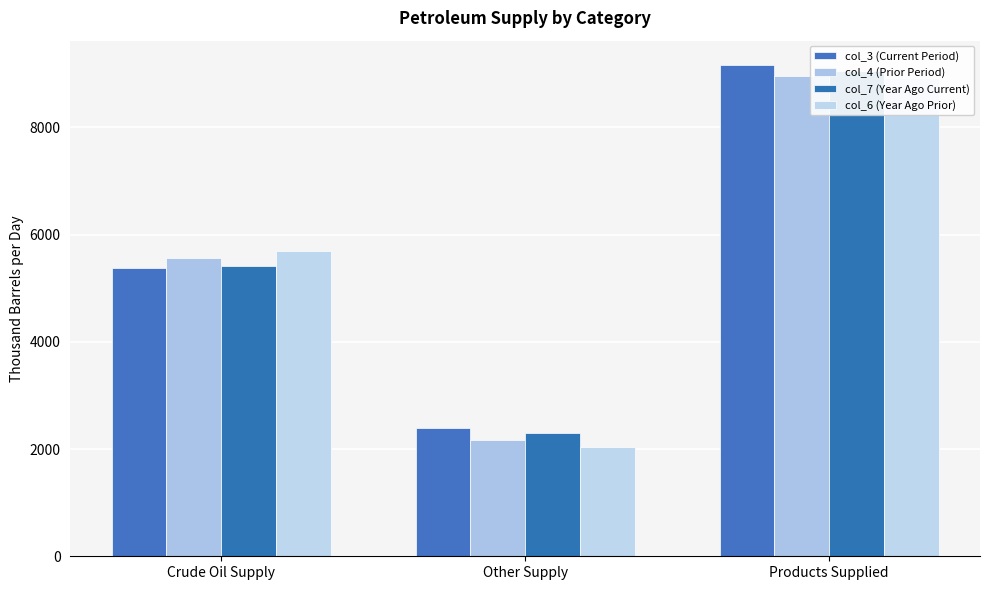

What is the label of the 2nd bar from the right?

Other Supply